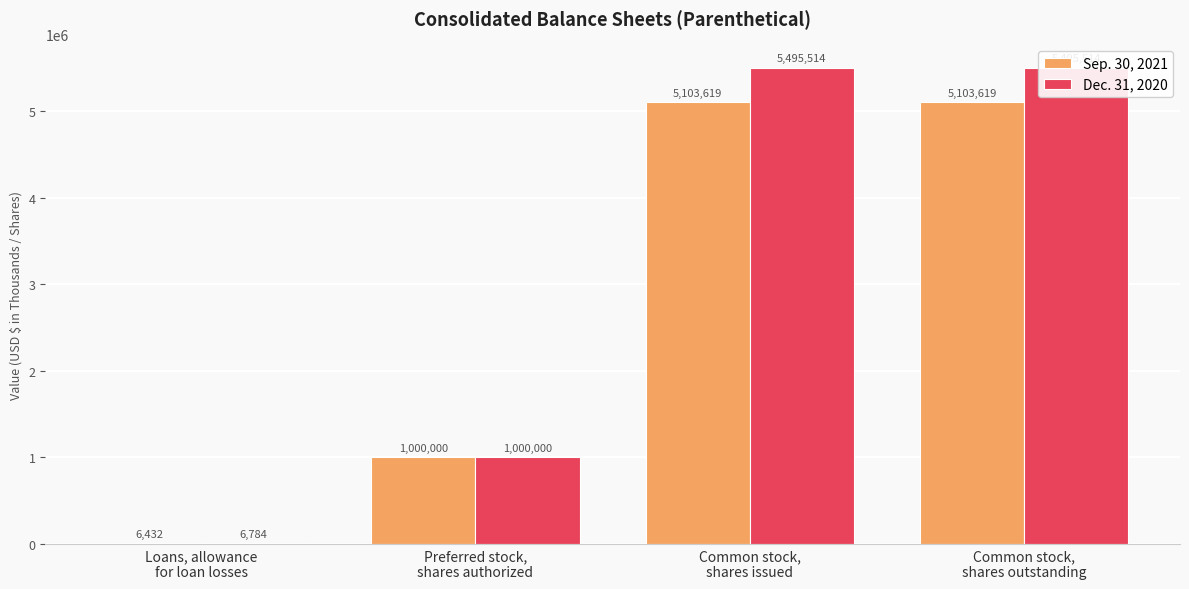

What is the label of the 2nd bar from the right?

Common stock,
shares issued